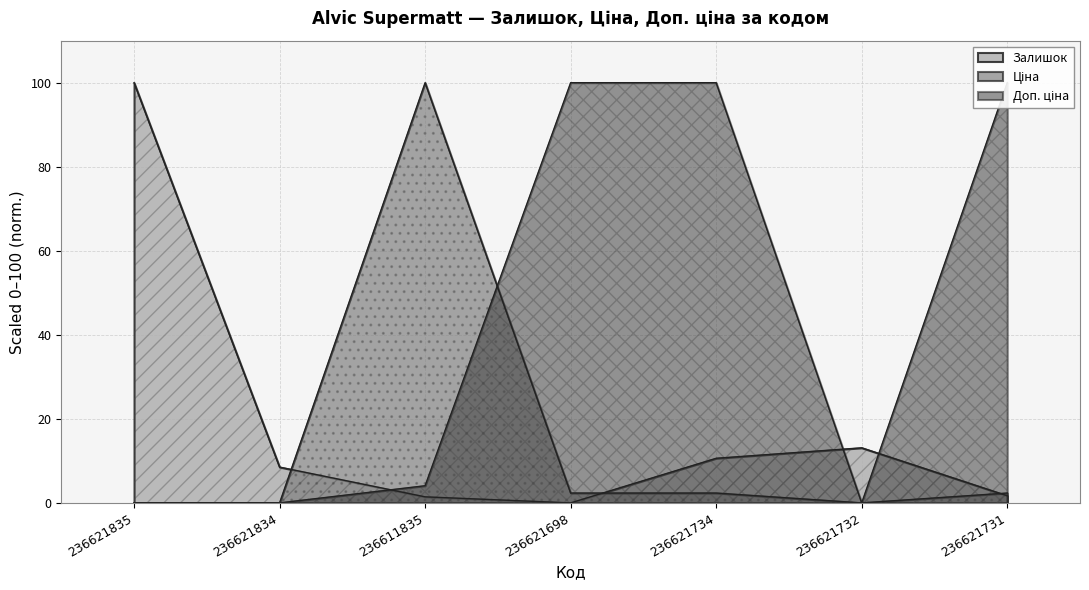

The Ціна series shows 168.4 at 236611835. True or false?

False